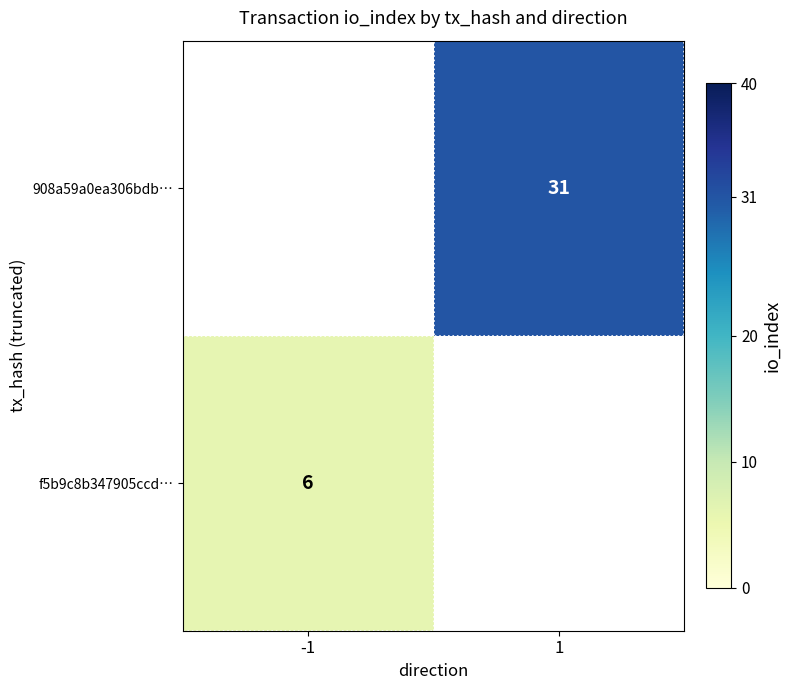

What is the smallest value displayed?

6.0